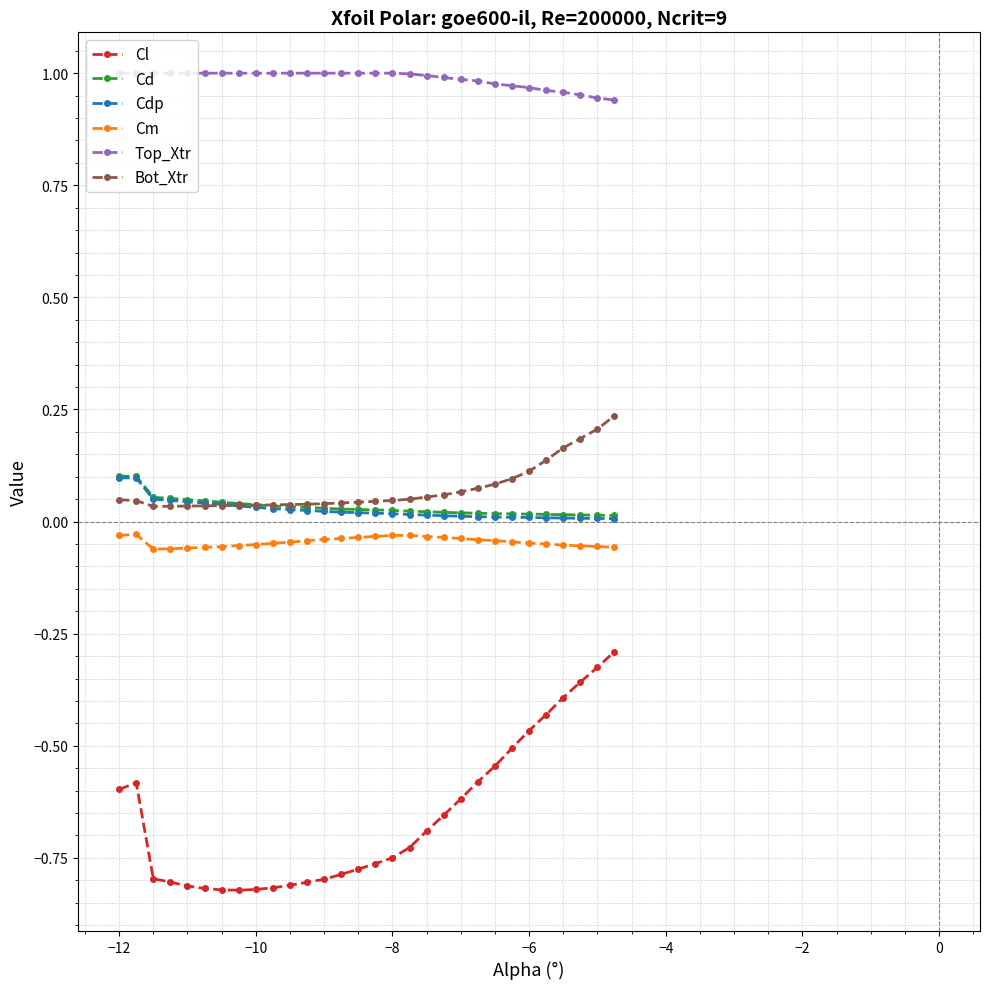

True or false: Cd and Cl cross at least once.

False